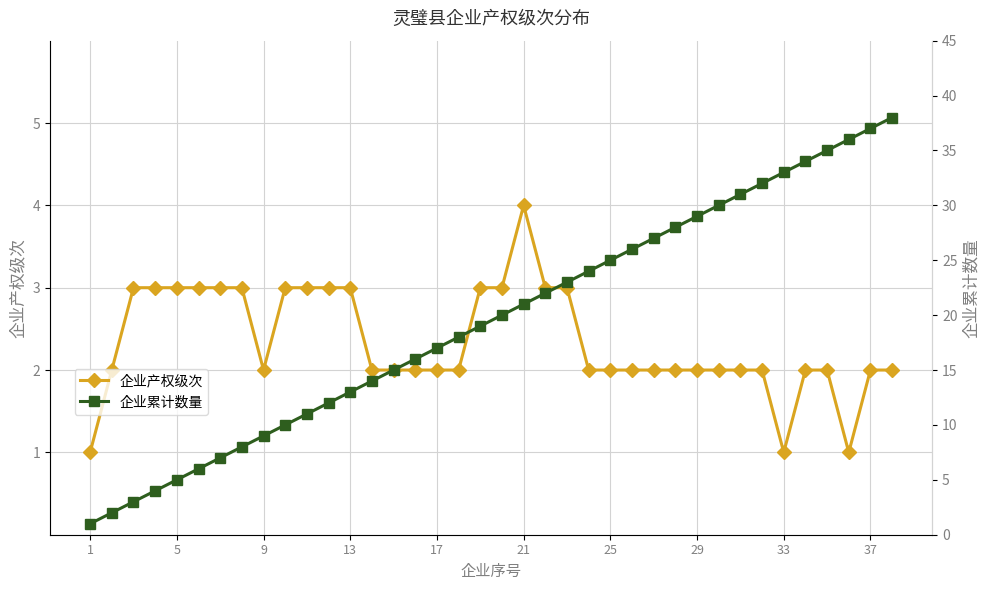

The 企业产权级次 series shows 2 at 1. True or false?

False